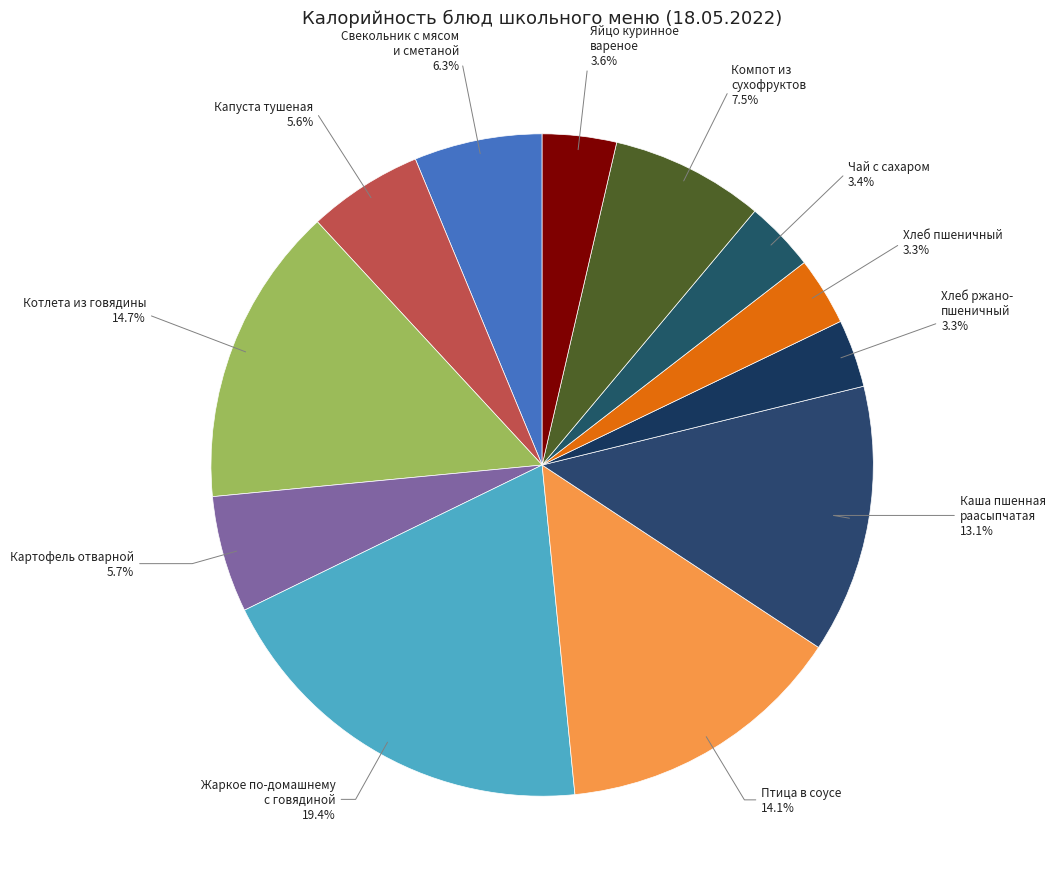

Which has a higher value, Картофель отварной or Птица в соусе?

Птица в соусе